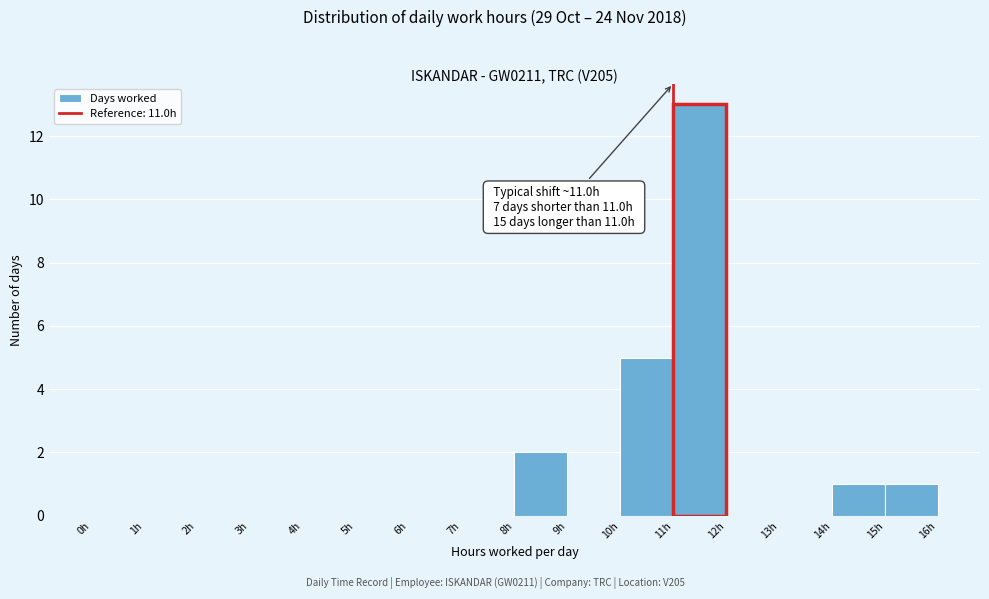

Over which range of the x-axis is the bar tallest?

11 to 12